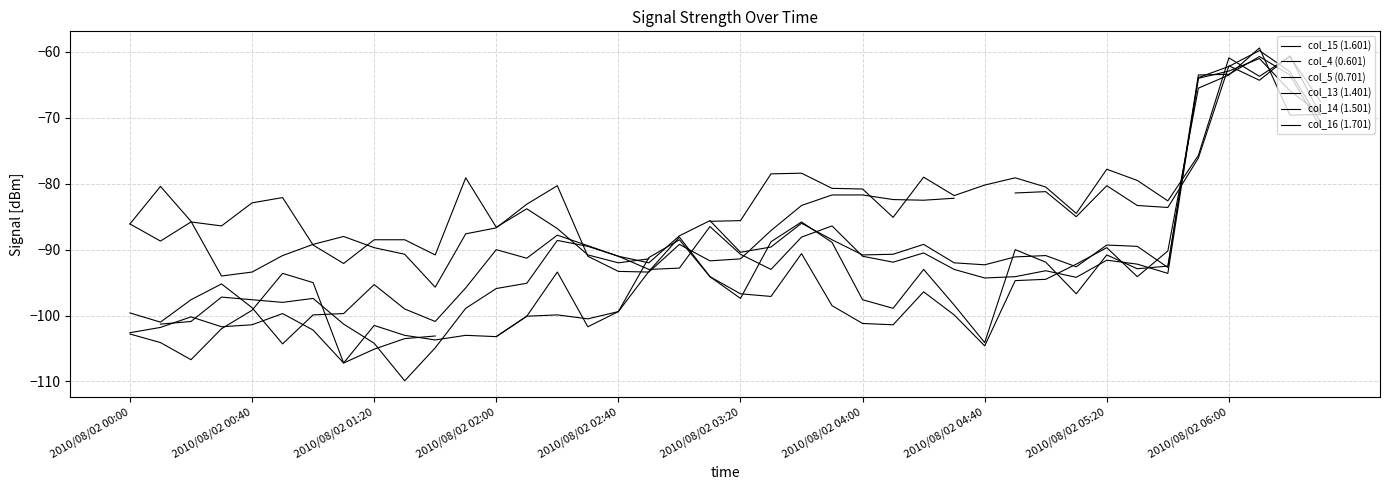

List the series in order of their overall mean, lowest first.

col_15 (1.601), col_4 (0.601), col_5 (0.701), col_13 (1.401), col_14 (1.501), col_16 (1.701)